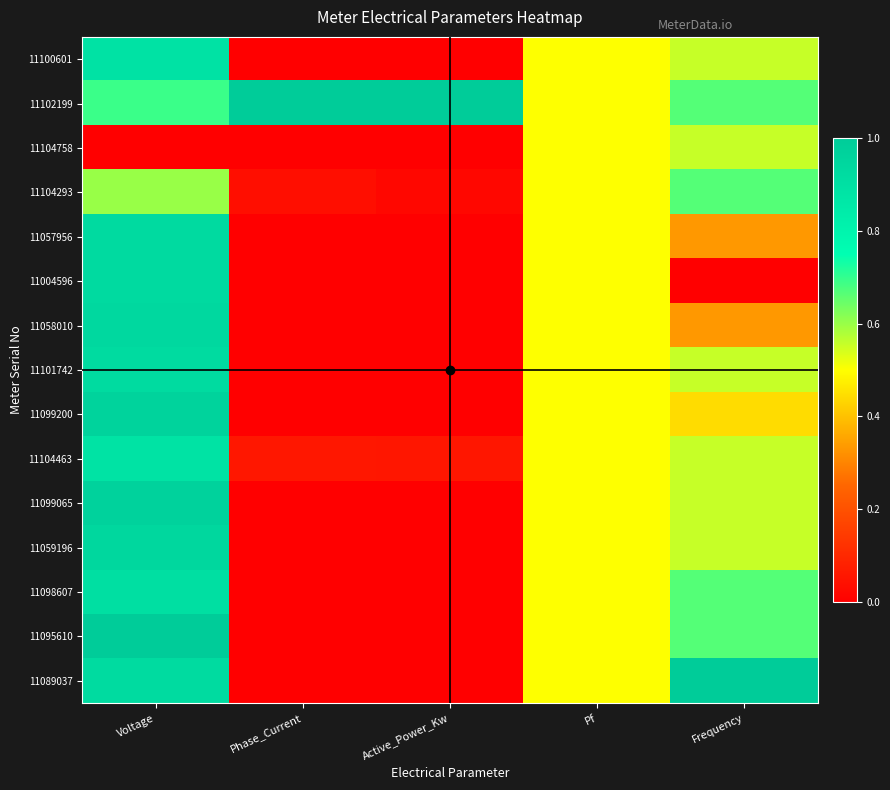

What is the greatest value displayed?

1.0